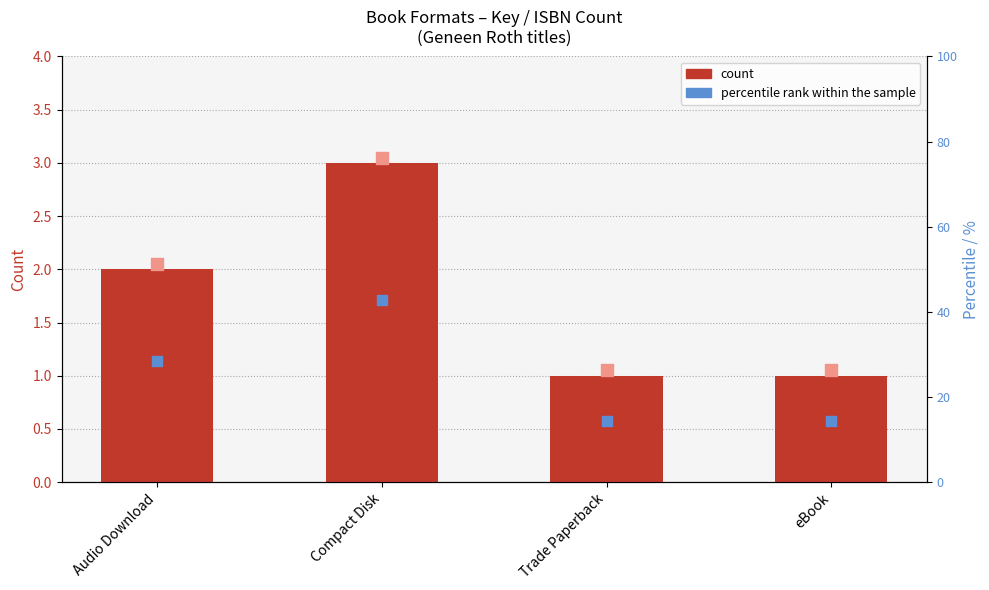

At how many categories does at least one series exceed 27?

2